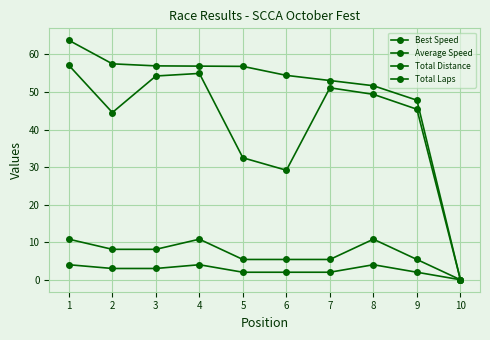

What is the total value across all series at 2?

113.1